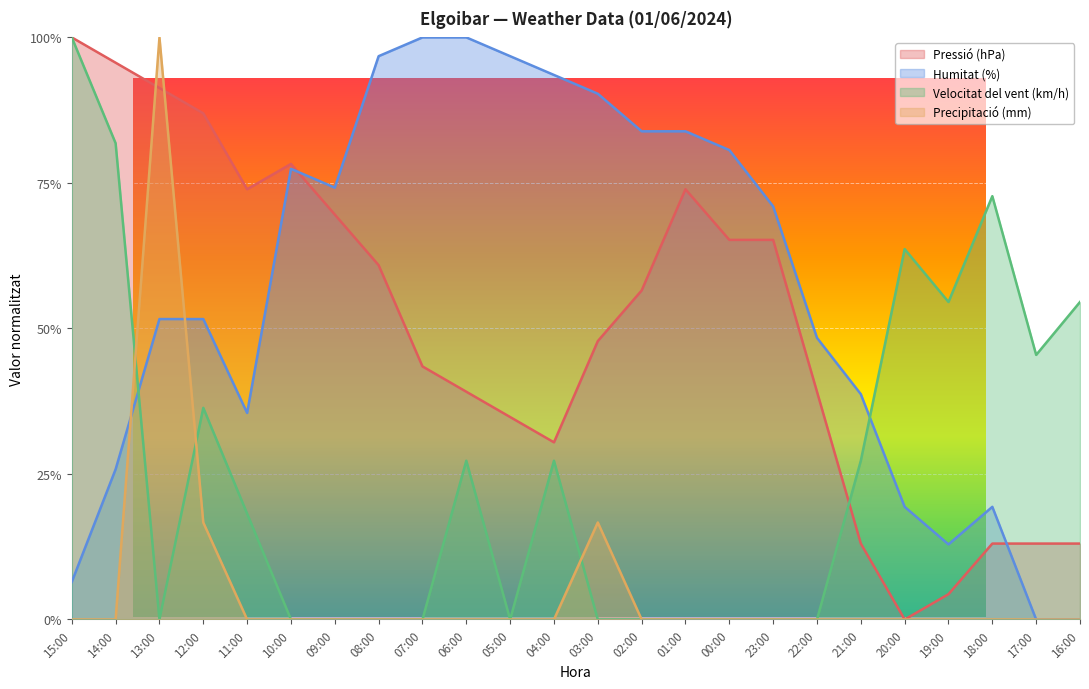

What is the approximate value of Pressió (hPa) at 22:00?

0.4